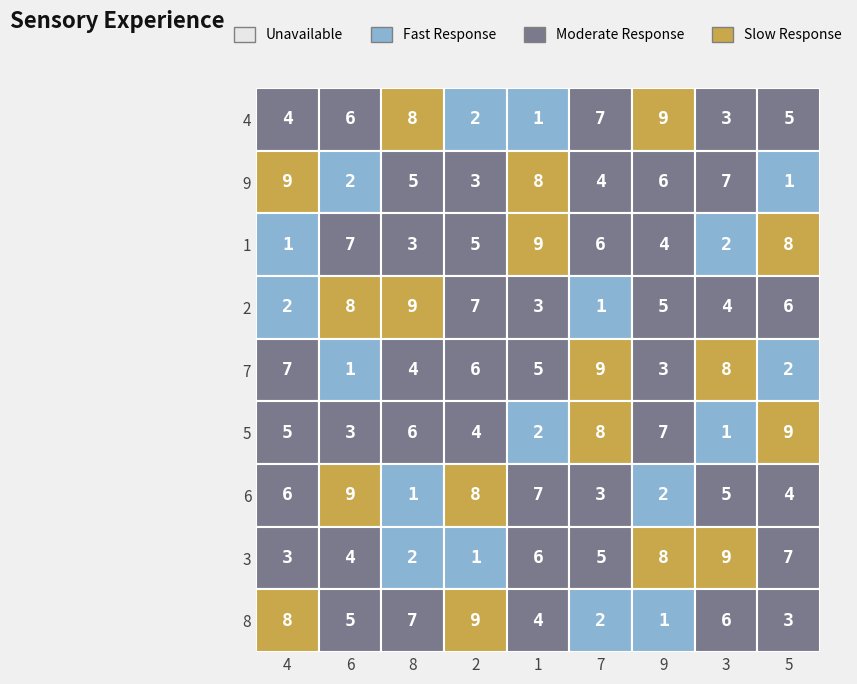

At which label does 7 reach its peak?

4